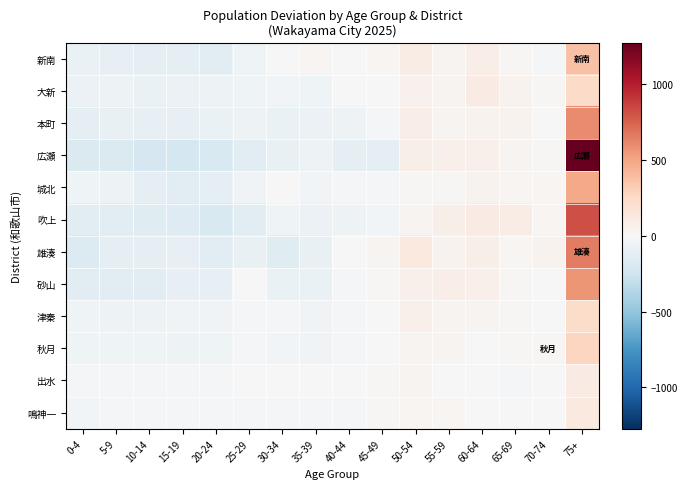

How many data points does each series have?

16